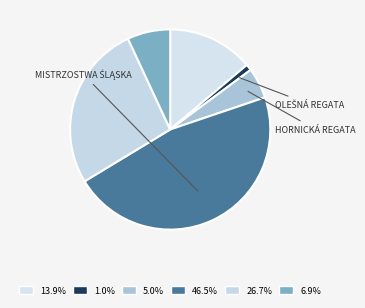

Count the number of slices in the pie.

6